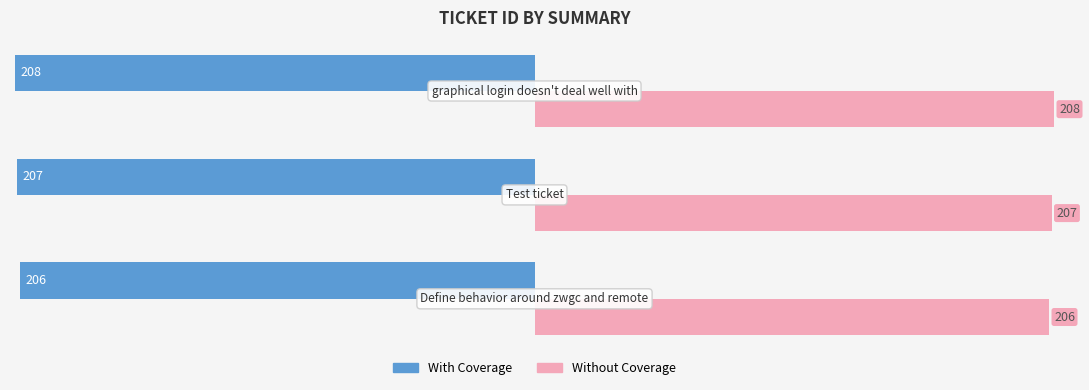

Count the With Coverage values in the range -208 to -206.

3